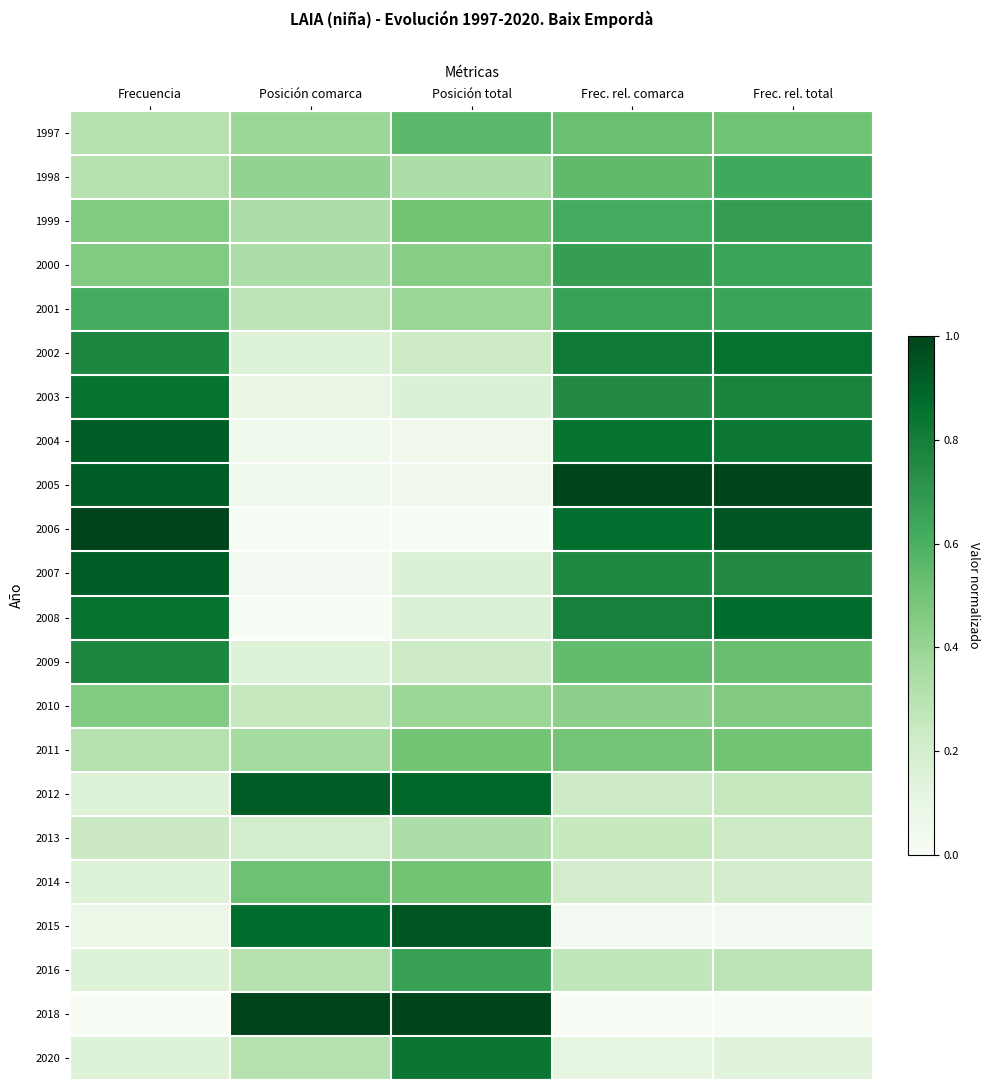

Reading right to left, what are all the values shown in this chart?

1997: Frec. rel. total=0.5	Frec. rel. comarca=0.5	Posición total=0.6	Posición comarca=0.4	Frecuencia=0.3
1998: Frec. rel. total=0.6	Frec. rel. comarca=0.5	Posición total=0.3	Posición comarca=0.4	Frecuencia=0.3
1999: Frec. rel. total=0.7	Frec. rel. comarca=0.6	Posición total=0.5	Posición comarca=0.3	Frecuencia=0.5
2000: Frec. rel. total=0.7	Frec. rel. comarca=0.7	Posición total=0.4	Posición comarca=0.3	Frecuencia=0.5
2001: Frec. rel. total=0.6	Frec. rel. comarca=0.7	Posición total=0.4	Posición comarca=0.3	Frecuencia=0.6
2002: Frec. rel. total=0.9	Frec. rel. comarca=0.8	Posición total=0.2	Posición comarca=0.2	Frecuencia=0.8
2003: Frec. rel. total=0.8	Frec. rel. comarca=0.8	Posición total=0.2	Posición comarca=0.1	Frecuencia=0.8
2004: Frec. rel. total=0.8	Frec. rel. comarca=0.8	Posición total=0.1	Posición comarca=0.1	Frecuencia=0.9
2005: Frec. rel. total=1.0	Frec. rel. comarca=1.0	Posición total=0.1	Posición comarca=0.1	Frecuencia=0.9
2006: Frec. rel. total=0.9	Frec. rel. comarca=0.9	Posición total=0.0	Posición comarca=0.0	Frecuencia=1.0
2007: Frec. rel. total=0.8	Frec. rel. comarca=0.8	Posición total=0.2	Posición comarca=0.0	Frecuencia=0.9
2008: Frec. rel. total=0.9	Frec. rel. comarca=0.8	Posición total=0.2	Posición comarca=0.0	Frecuencia=0.8
2009: Frec. rel. total=0.5	Frec. rel. comarca=0.5	Posición total=0.2	Posición comarca=0.2	Frecuencia=0.8
2010: Frec. rel. total=0.5	Frec. rel. comarca=0.4	Posición total=0.4	Posición comarca=0.3	Frecuencia=0.5
2011: Frec. rel. total=0.5	Frec. rel. comarca=0.5	Posición total=0.5	Posición comarca=0.4	Frecuencia=0.3
2012: Frec. rel. total=0.3	Frec. rel. comarca=0.2	Posición total=0.9	Posición comarca=0.9	Frecuencia=0.2
2013: Frec. rel. total=0.2	Frec. rel. comarca=0.2	Posición total=0.3	Posición comarca=0.2	Frecuencia=0.2
2014: Frec. rel. total=0.2	Frec. rel. comarca=0.2	Posición total=0.5	Posición comarca=0.5	Frecuencia=0.2
2015: Frec. rel. total=0.0	Frec. rel. comarca=0.0	Posición total=0.9	Posición comarca=0.9	Frecuencia=0.1
2016: Frec. rel. total=0.3	Frec. rel. comarca=0.3	Posición total=0.7	Posición comarca=0.3	Frecuencia=0.2
2018: Frec. rel. total=0.0	Frec. rel. comarca=0.0	Posición total=1.0	Posición comarca=1.0	Frecuencia=0.0
2020: Frec. rel. total=0.1	Frec. rel. comarca=0.1	Posición total=0.8	Posición comarca=0.3	Frecuencia=0.2